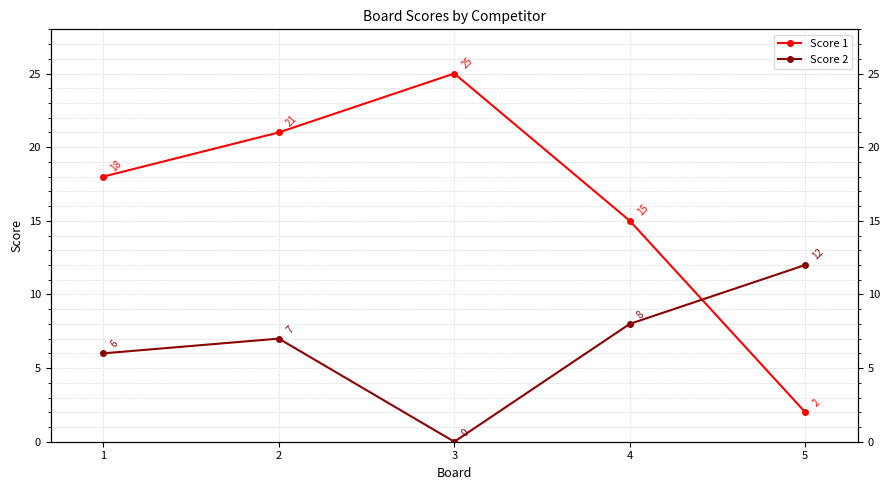

Where do Score 1 and Score 2 first cross each other?

4 and 5